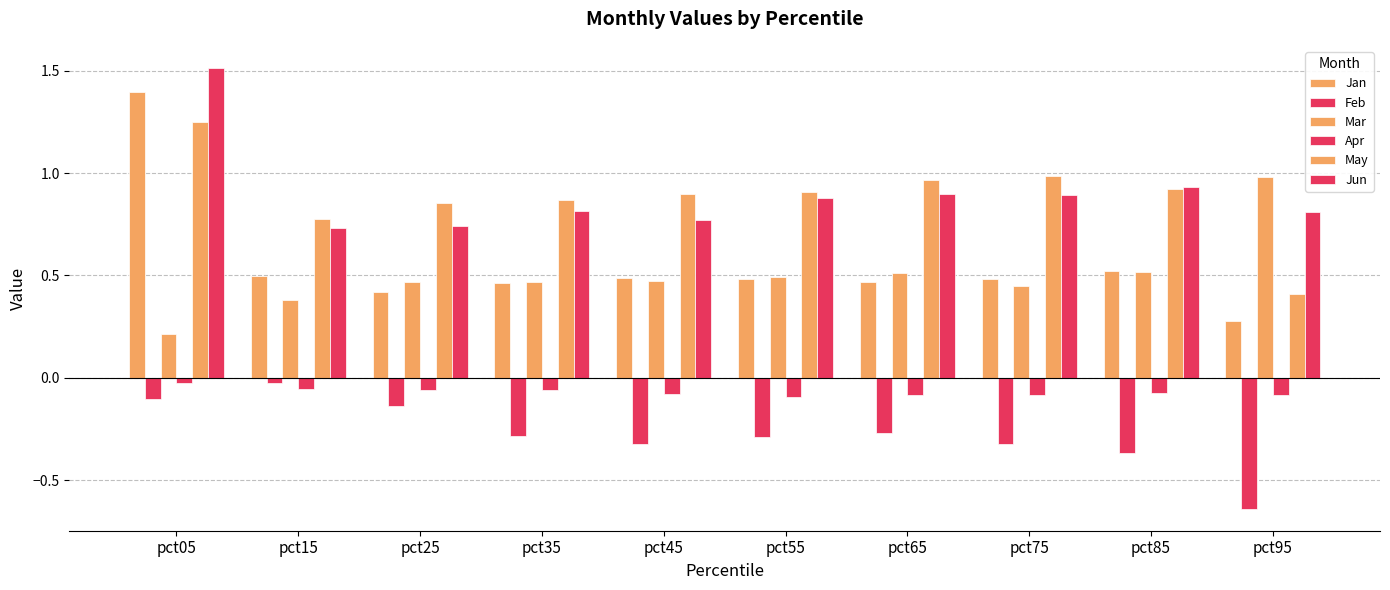

Is it true that Apr equals -0.0 at pct05?

False